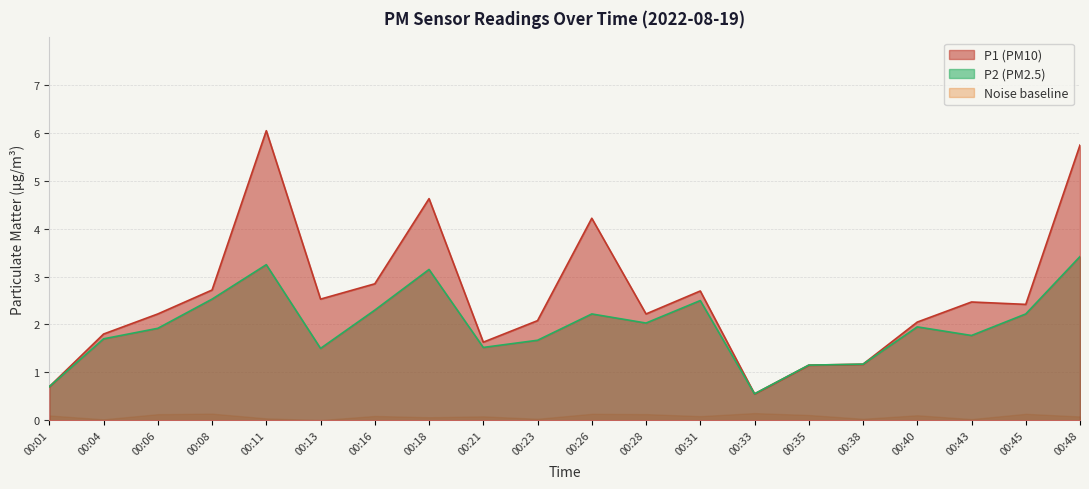

Rank the series by their maximum value, from lowest to highest.

Noise baseline, P2 (PM2.5), P1 (PM10)